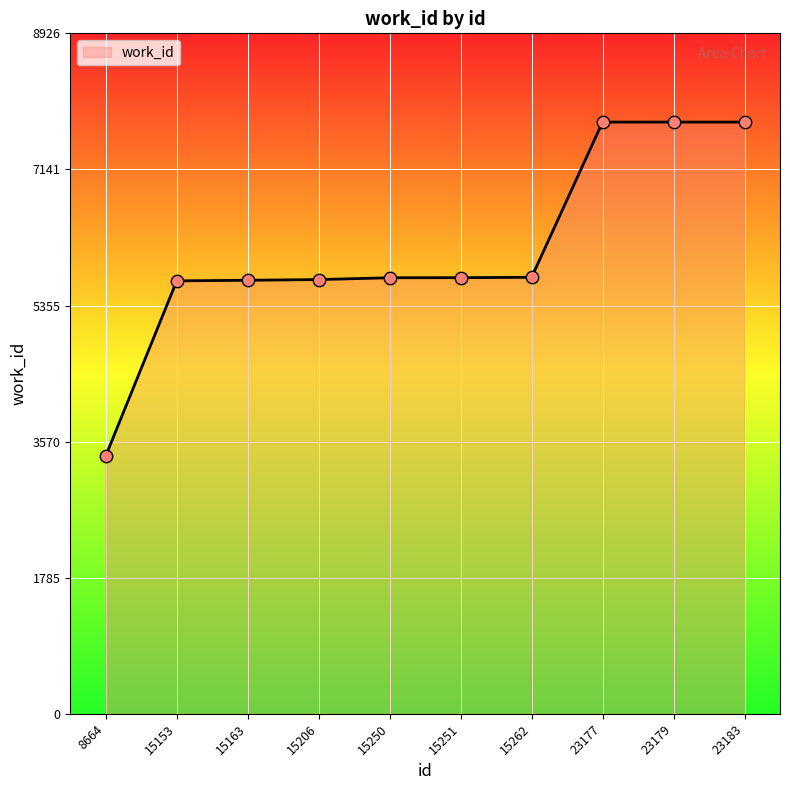

What is the change in value from 15206 to 23177?

+2066